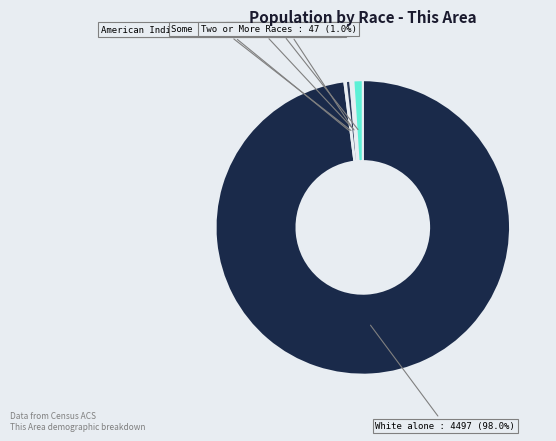

What is the total percentage of American Indian and Alaska Native and White alone?

98.5%